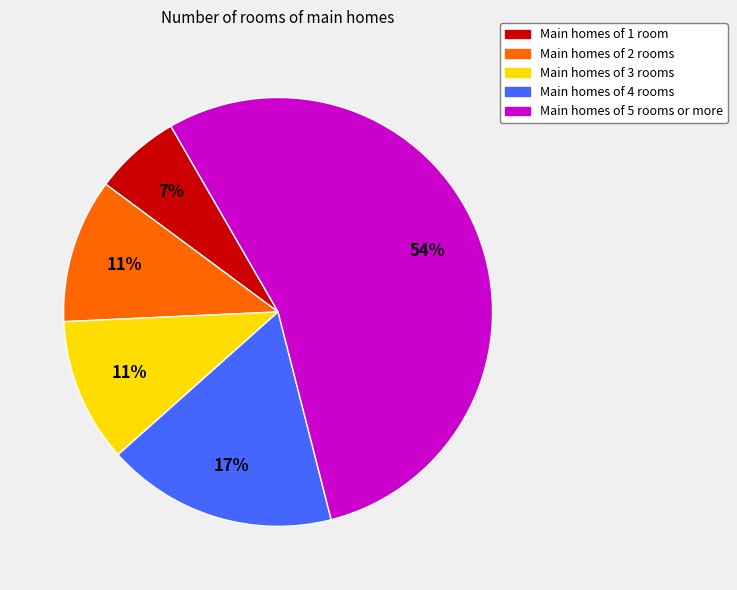

Is the sum of Main homes of 2 rooms and Main homes of 3 rooms greater than half?

No